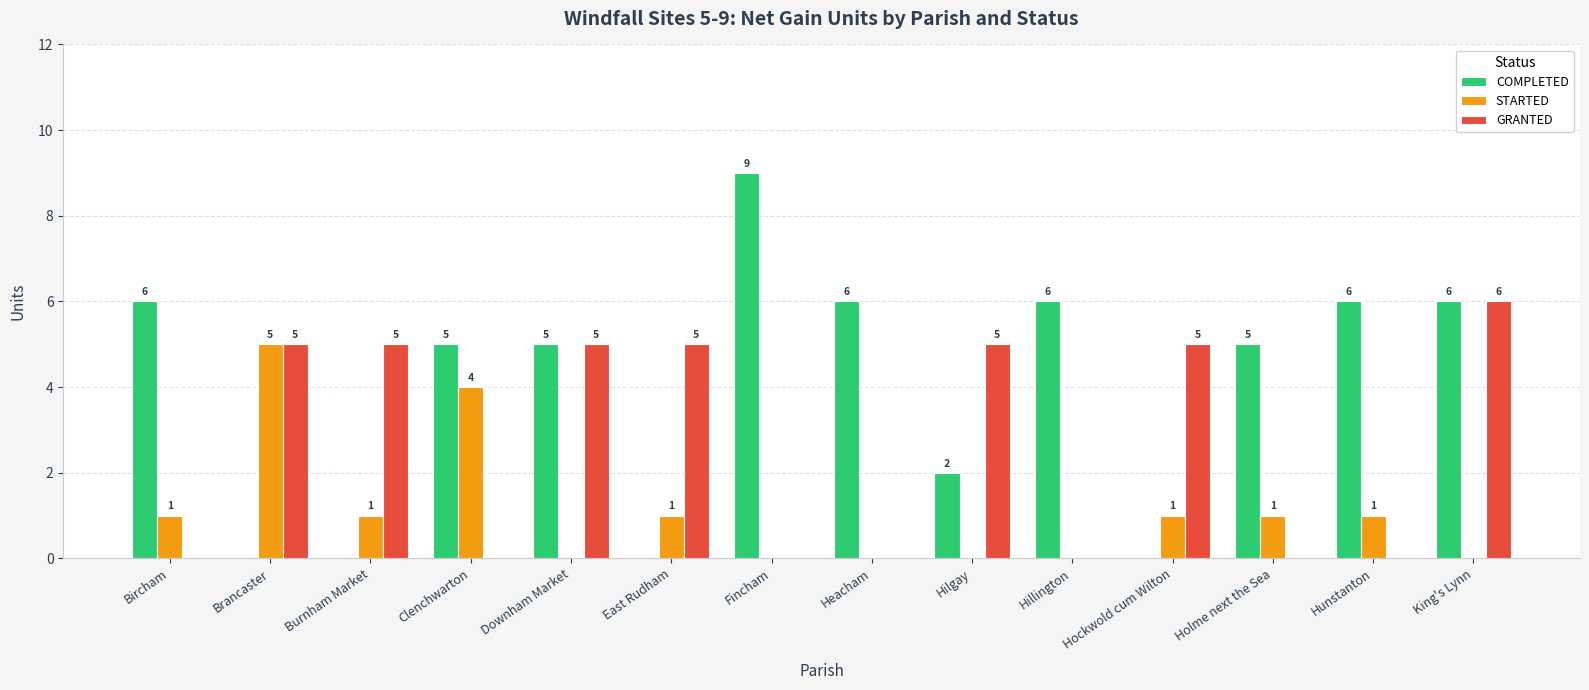

What is the total value across all series at Hilgay?

7